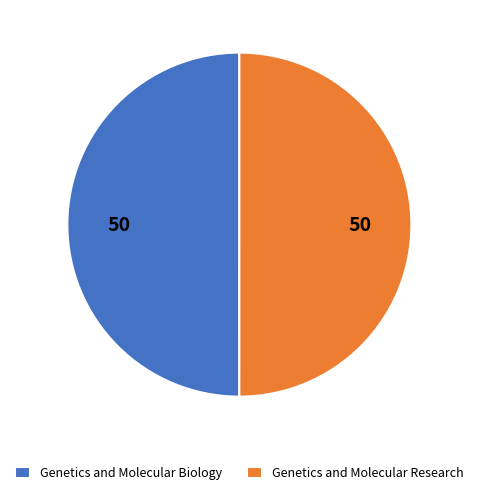

How many segments does this pie chart have?

2